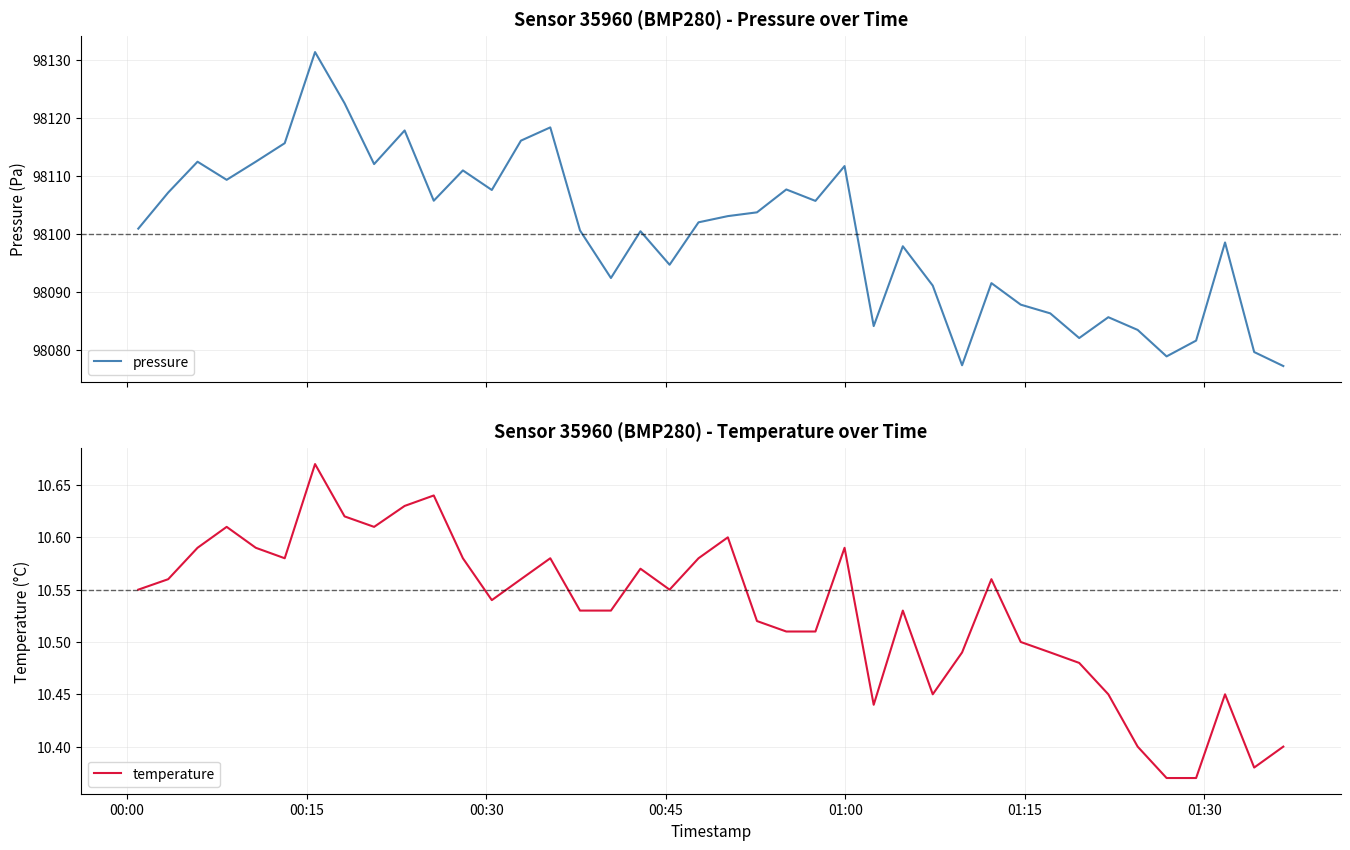

What is the maximum value for pressure?

98131.4